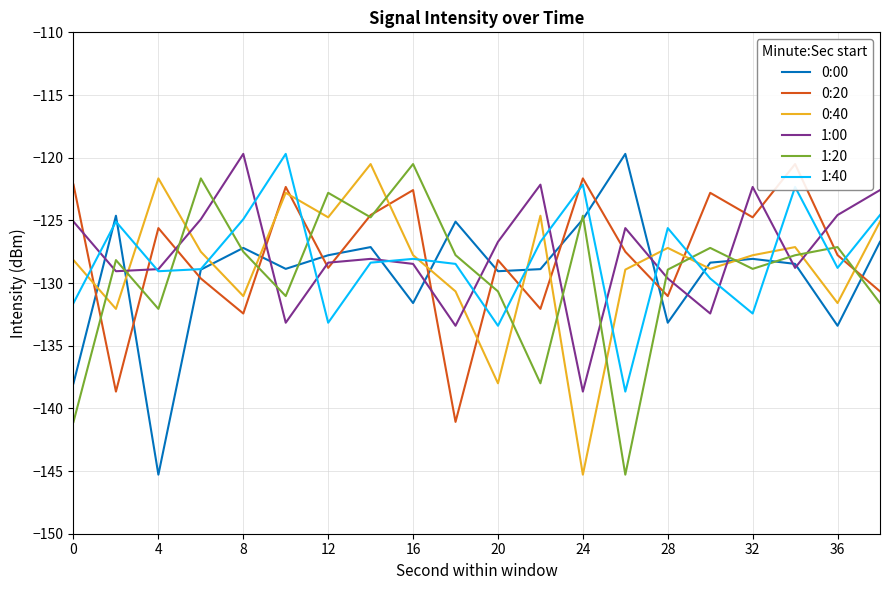

The value of 0:00 at 8 is -127.2. True or false?

True